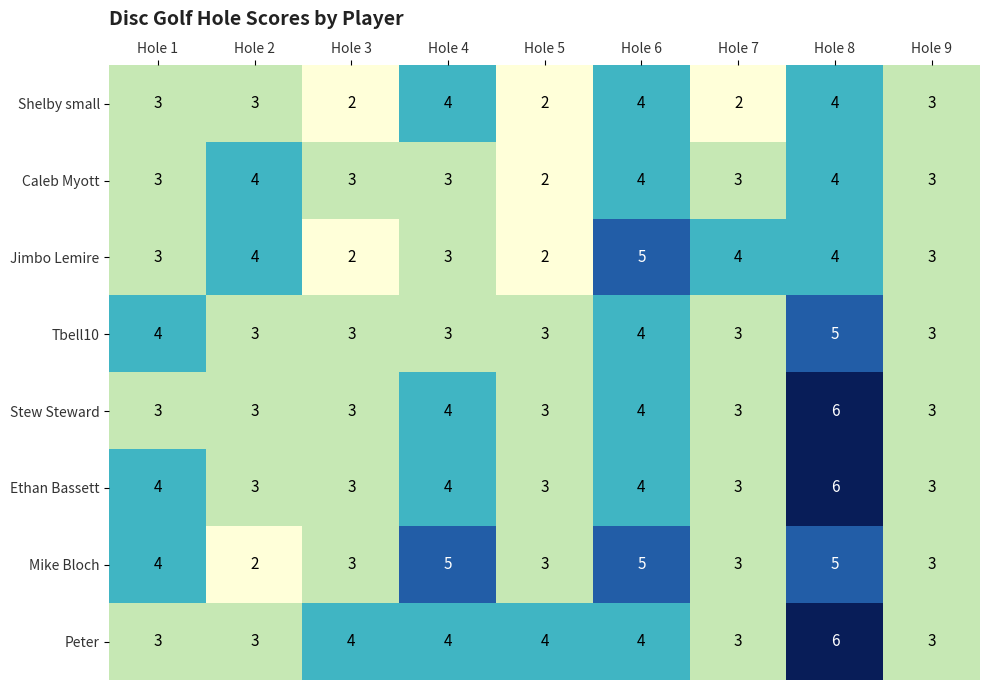

At which category does the chart reach its peak across all series?

Hole 8